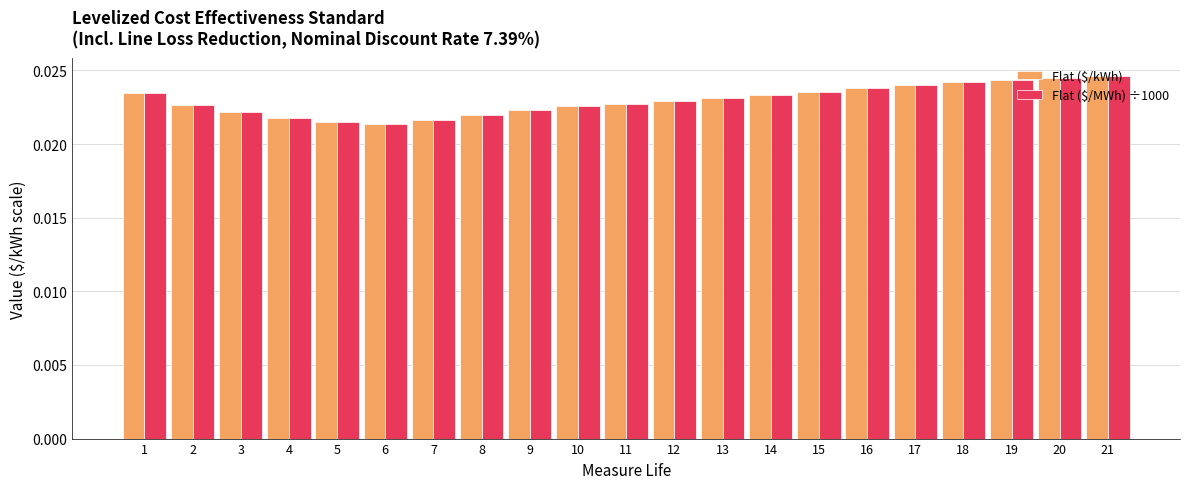

Count the number of categories in the chart.

21